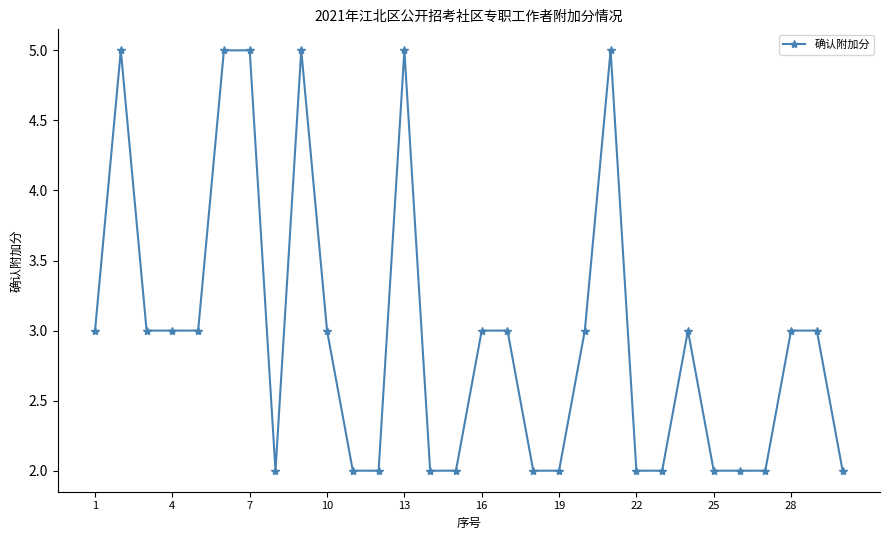

How many data points does each series have?

30